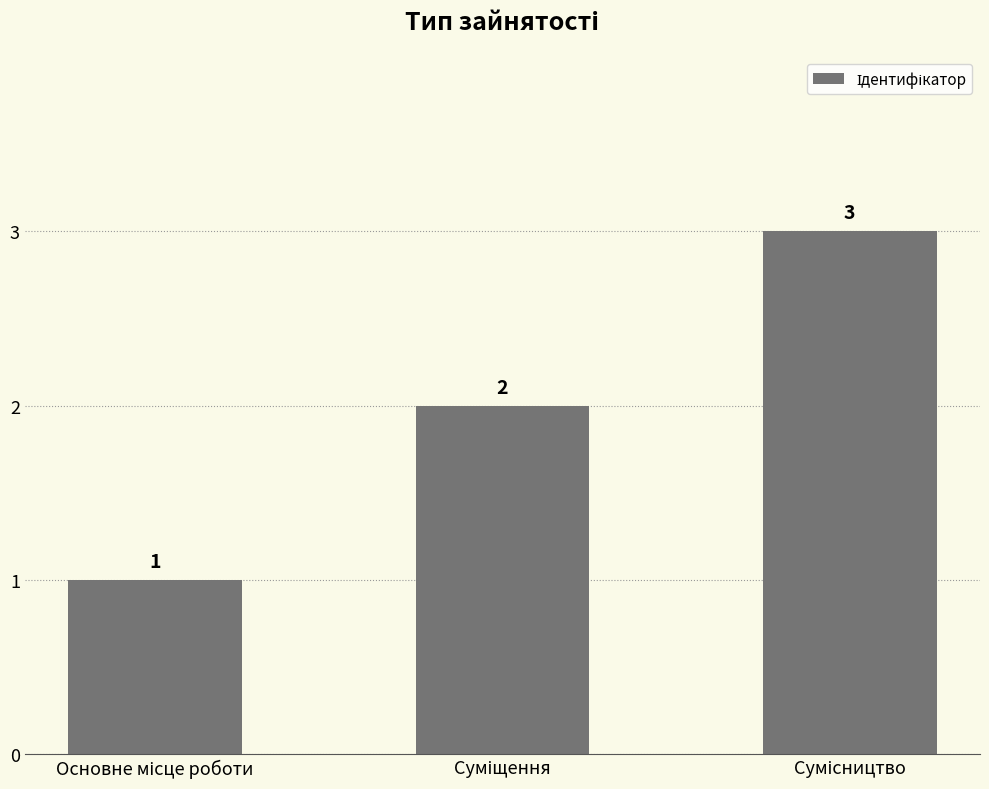

What is the maximum value shown in the chart?

3